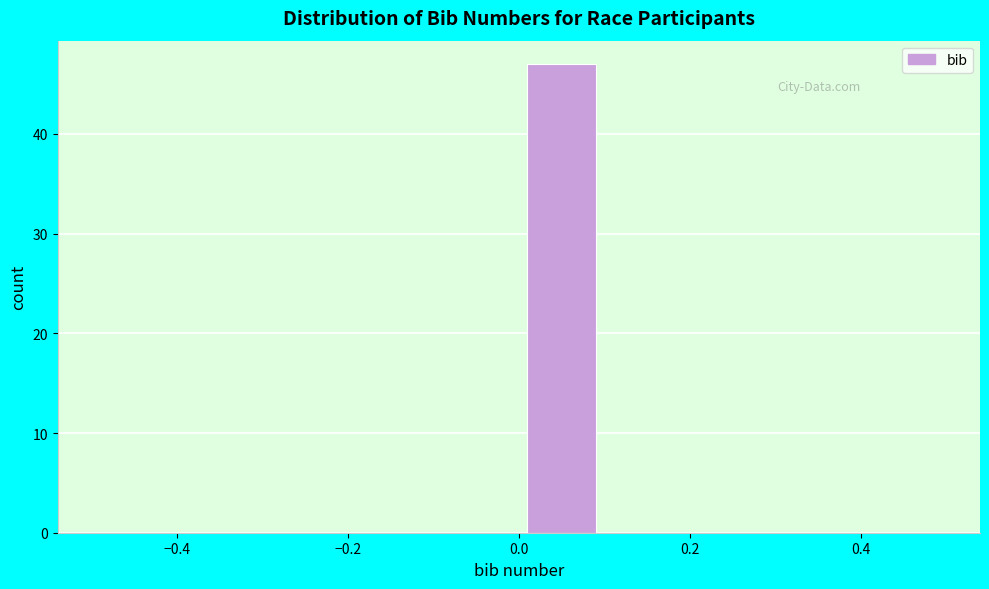

Over which range of the x-axis is the bar tallest?

0.0 to 0.1